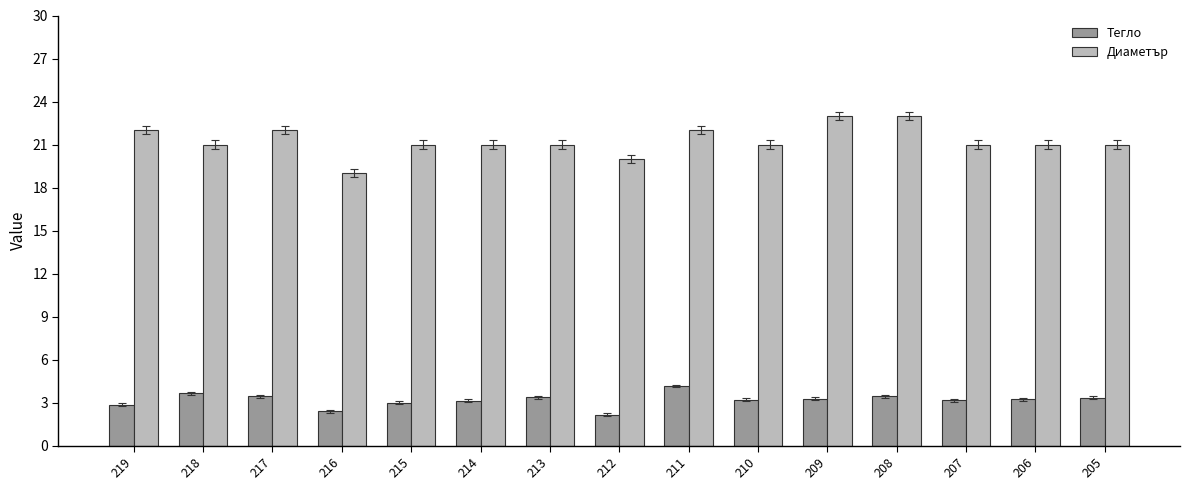

How many data points does each series have?

15